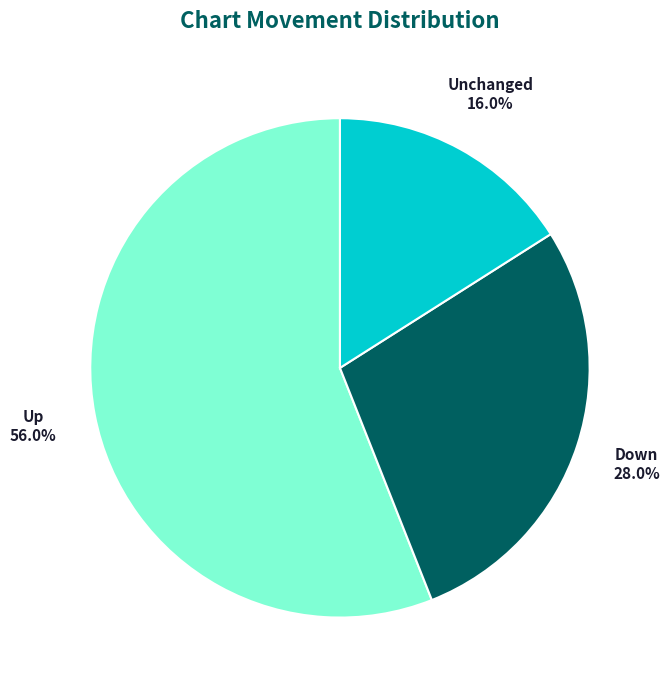

Does any single category account for the majority?

Yes